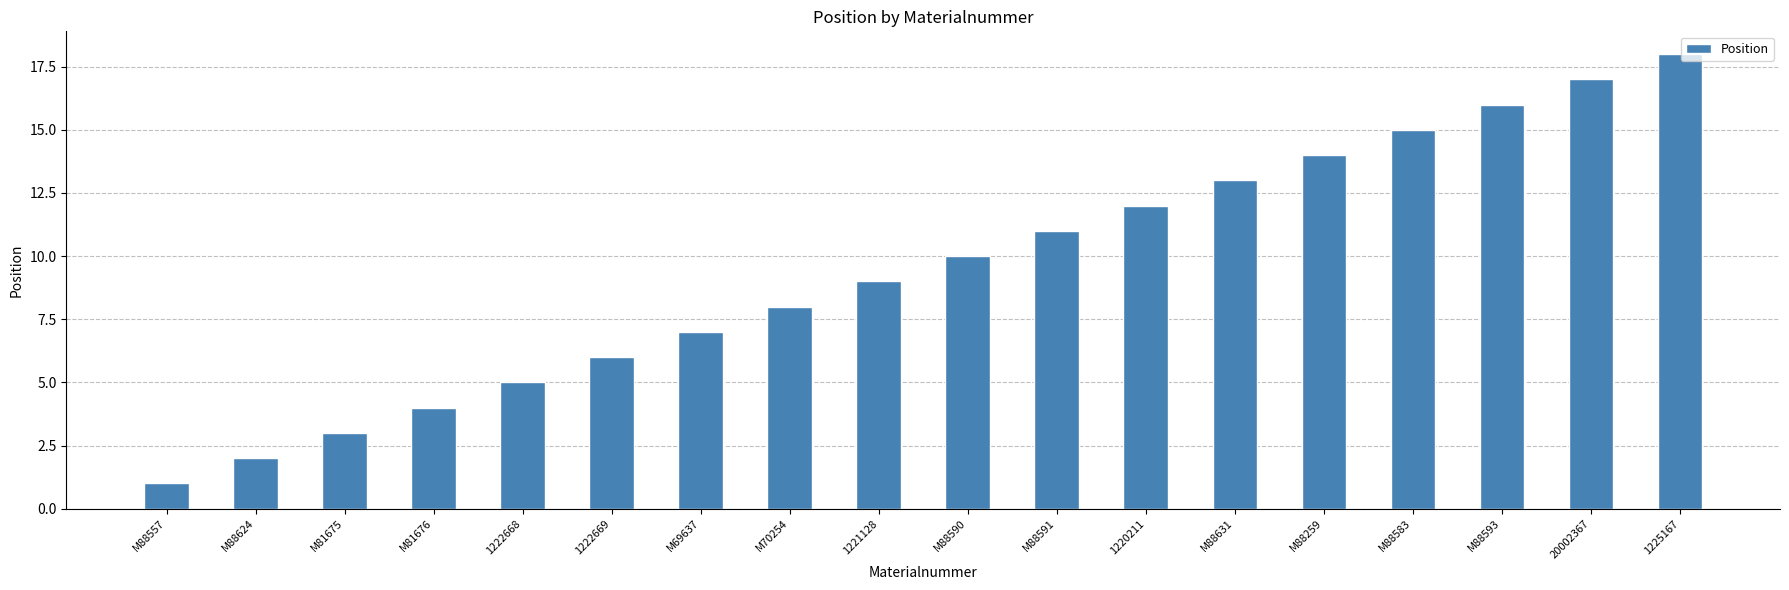

Reading left to right, what are all the values shown in this chart?

1	2	3	4	5	6	7	8	9	10	11	12	13	14	15	16	17	18